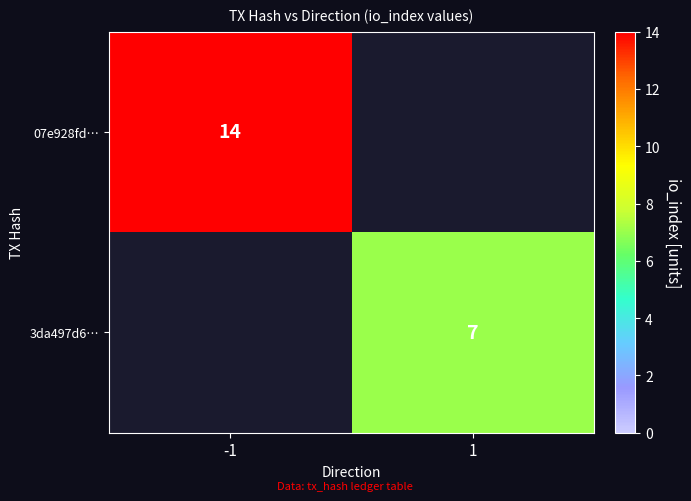

The value of 07e928fd… at -1 is 14. True or false?

True